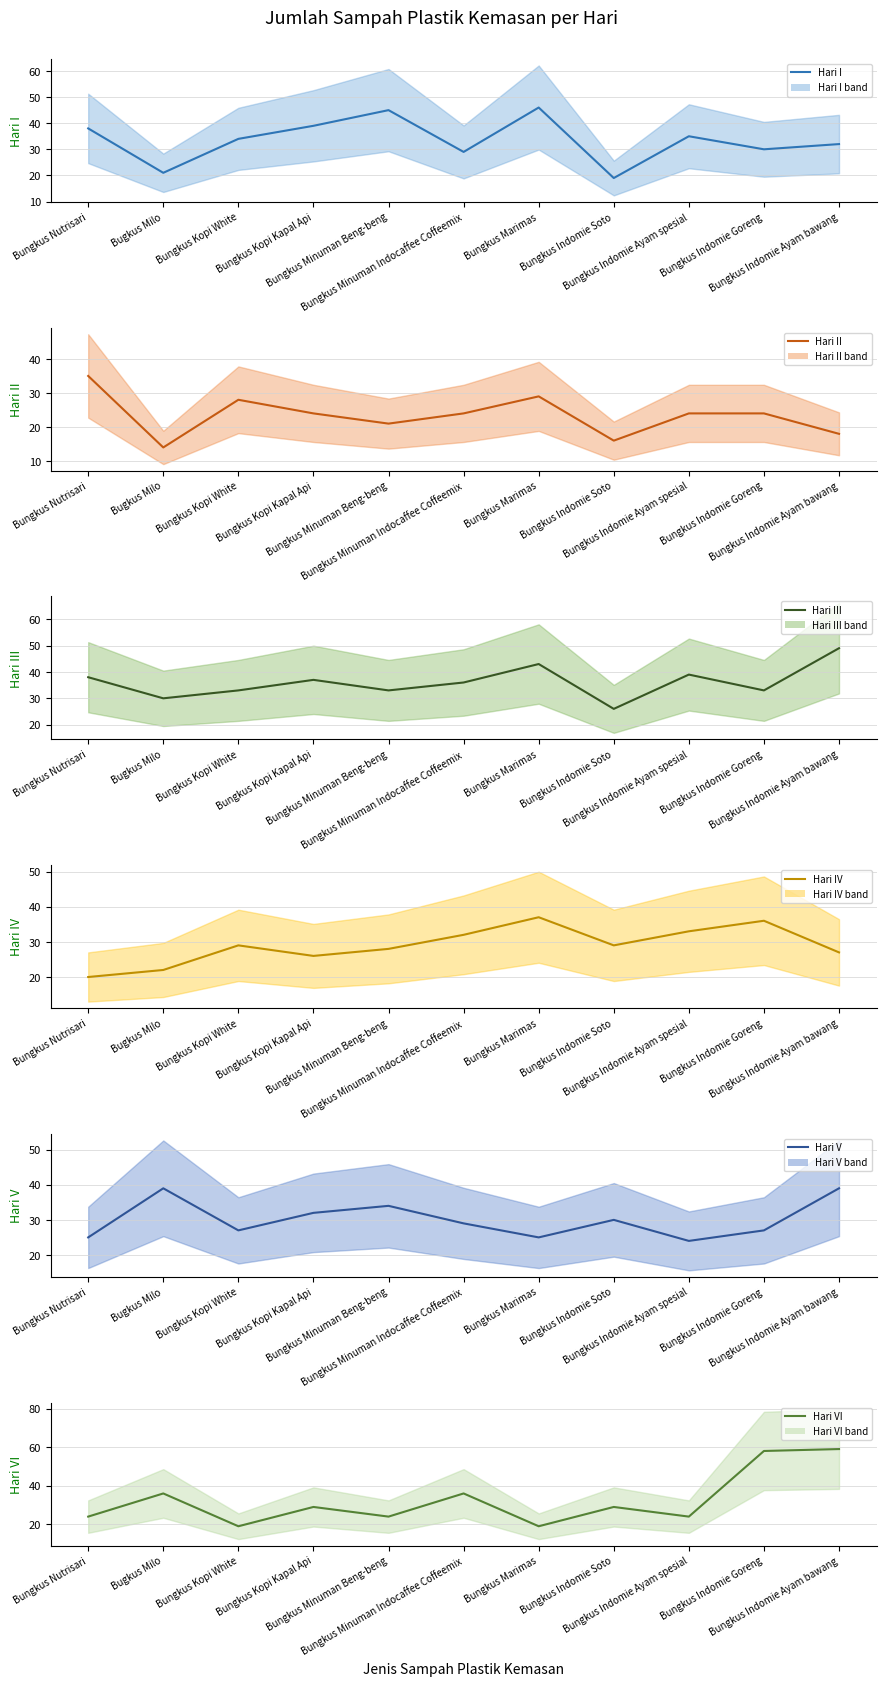

The value of Hari V mean at Bungkus Minuman Beng-beng is 34. True or false?

True